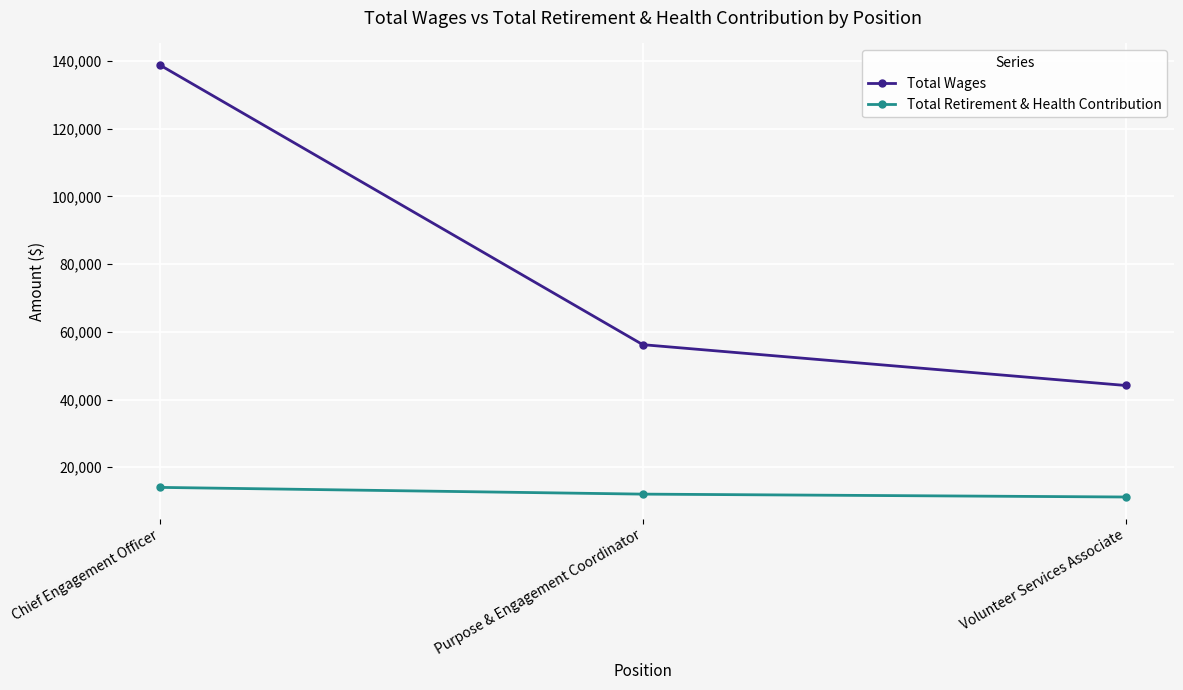

At which label is Total Retirement & Health Contribution closest to 12611?

Purpose & Engagement Coordinator